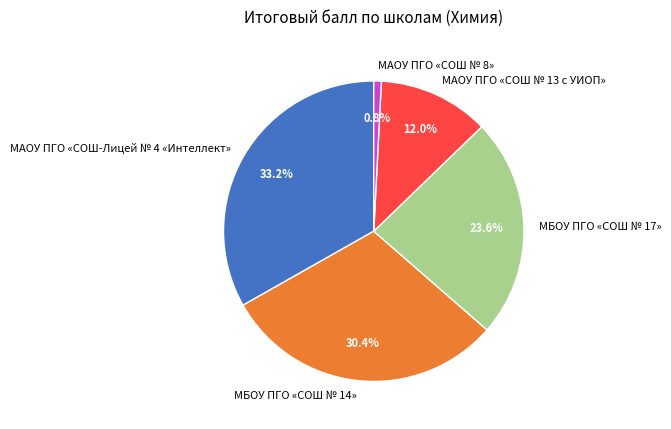

True or false: МАОУ ПГО «СОШ № 8» accounts for 21% of the total.

False